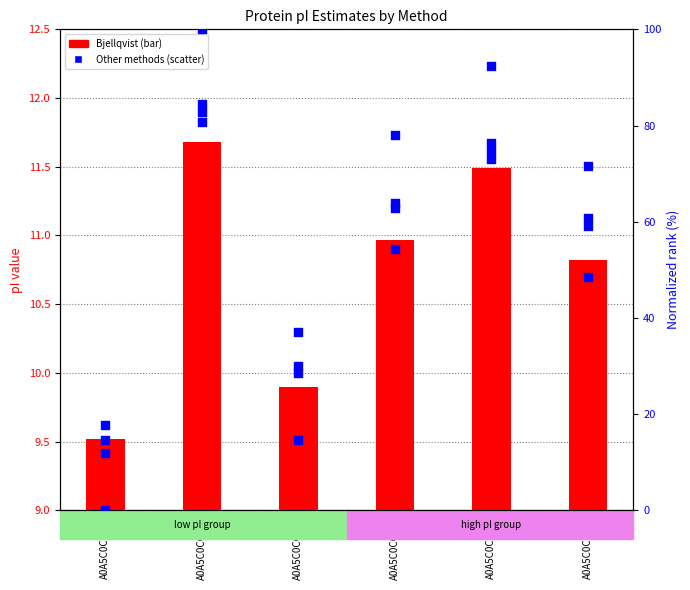

Which series reaches the minimum Y coordinate?

DTASelect